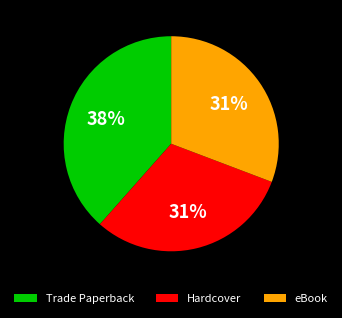

The eBook slice represents 31% of the pie. True or false?

True